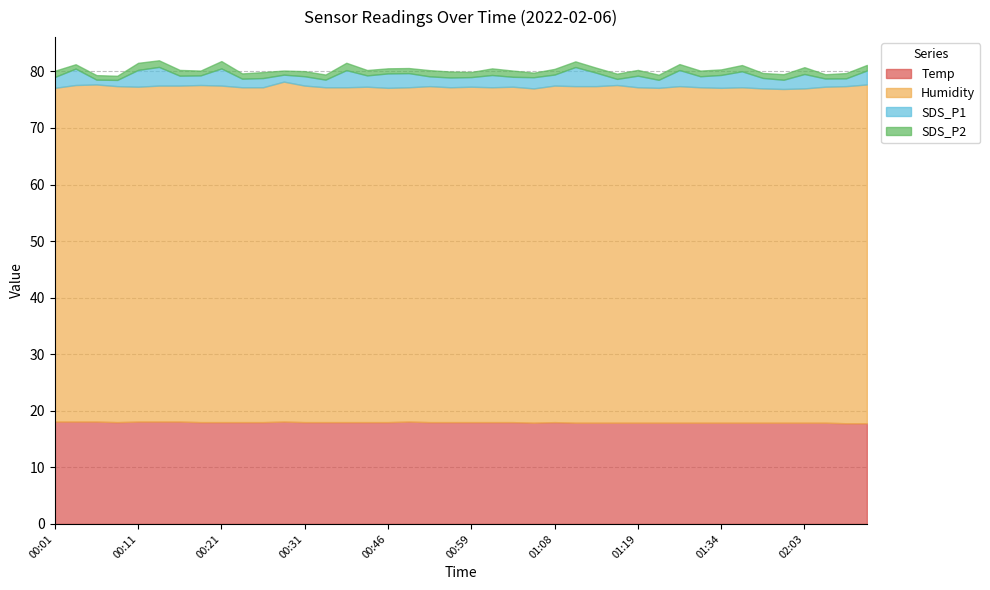

What is the difference between the maximum and minimum values in the SDS_P1 series?

2.5